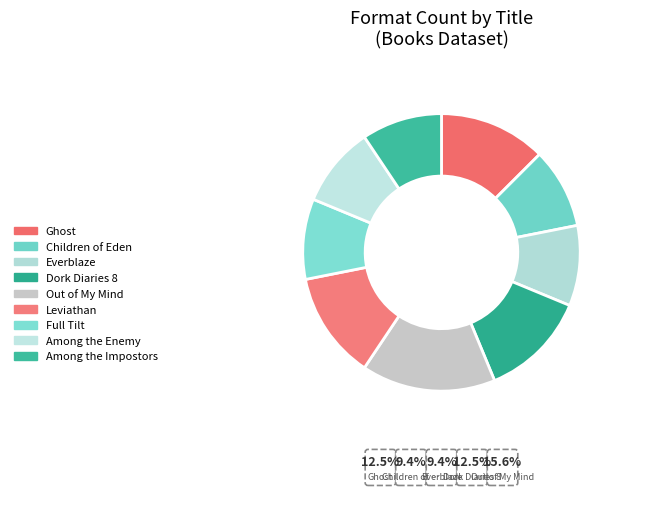

Is there a majority slice in this chart?

No